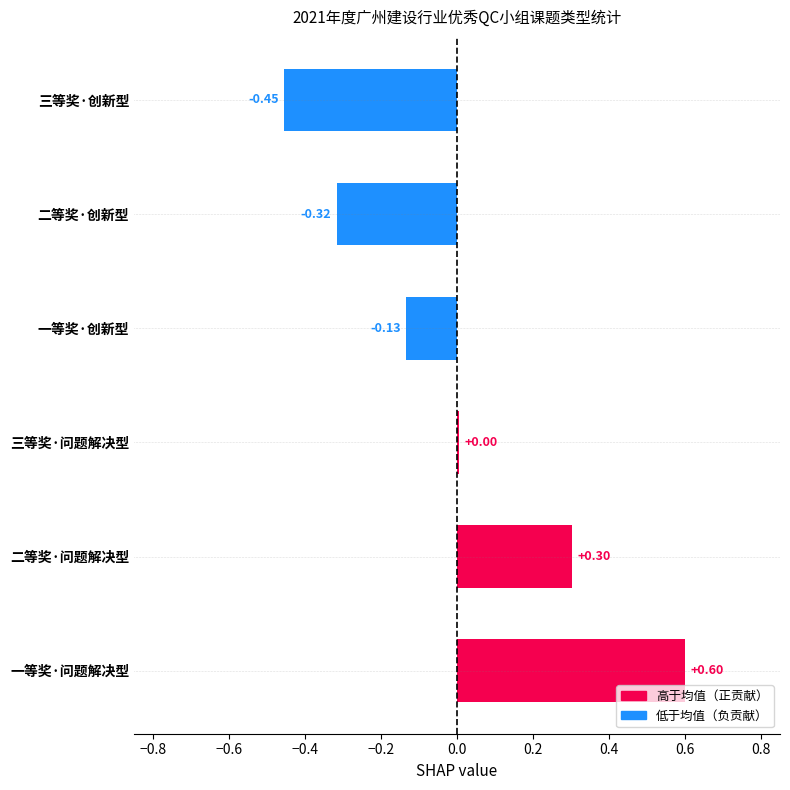

Where is the data nearest to the value 0?

三等奖·问题解决型